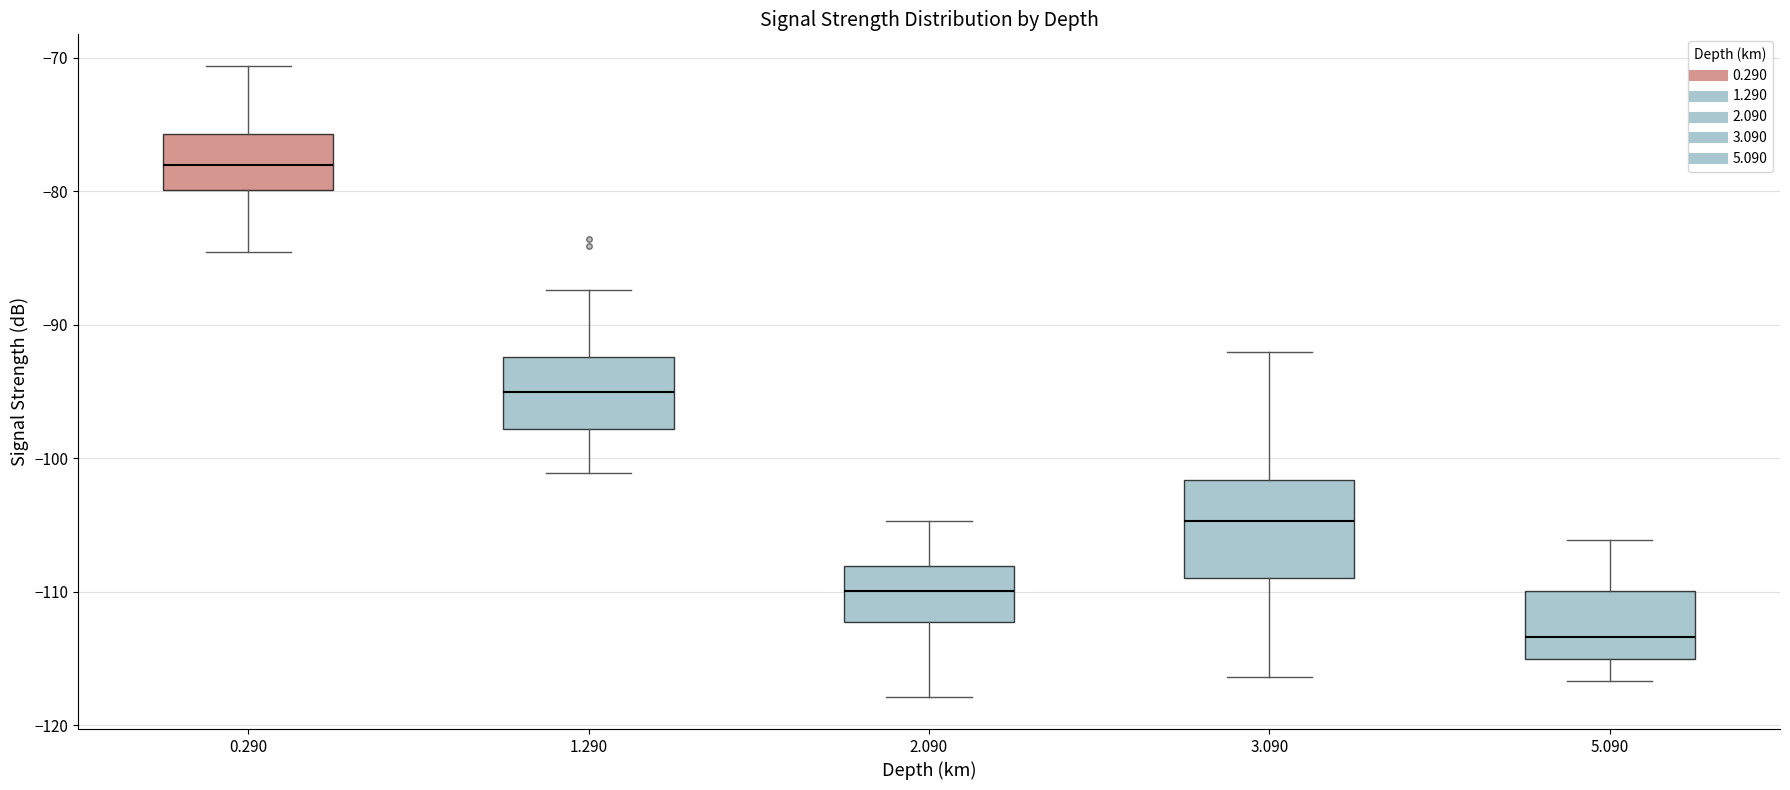

Where is the upper edge of the box at x = 0.290 on the y-axis? The values are not printed on the chart, so give them approximately, as read against the axis.

-76